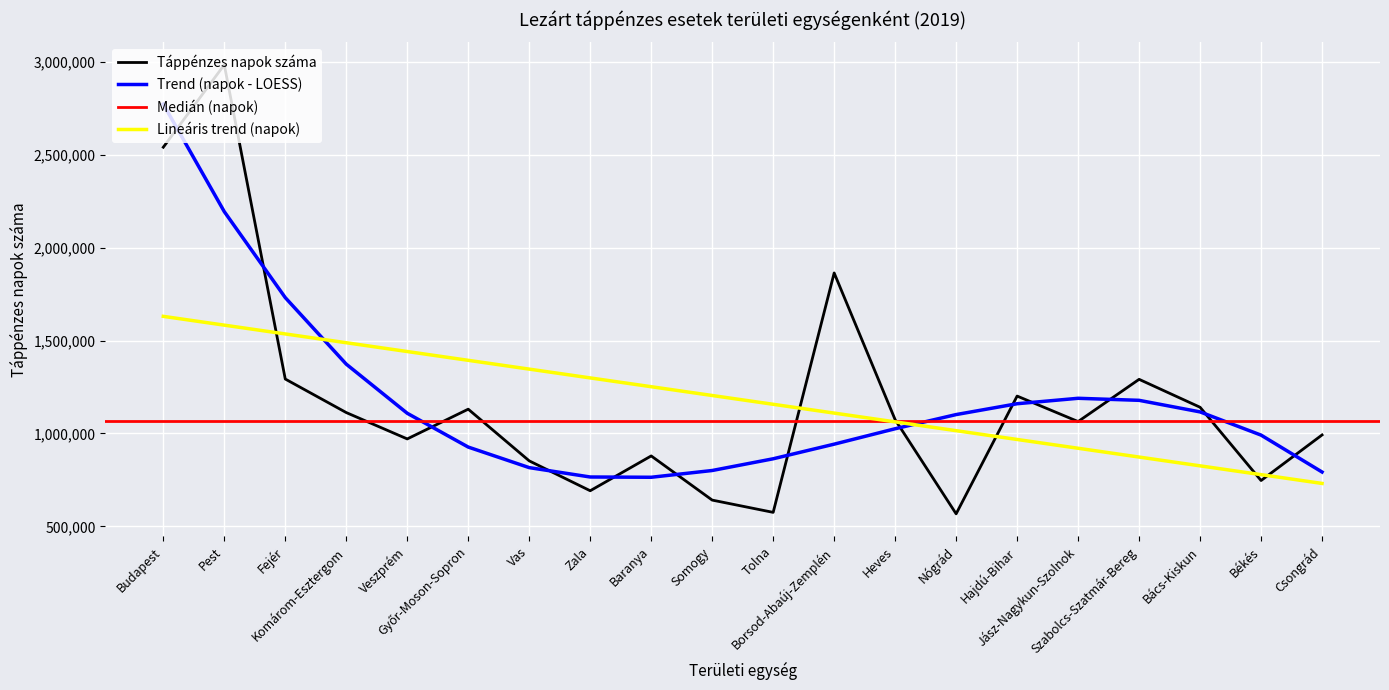

What is the difference between the maximum and second lowest values?

2410814